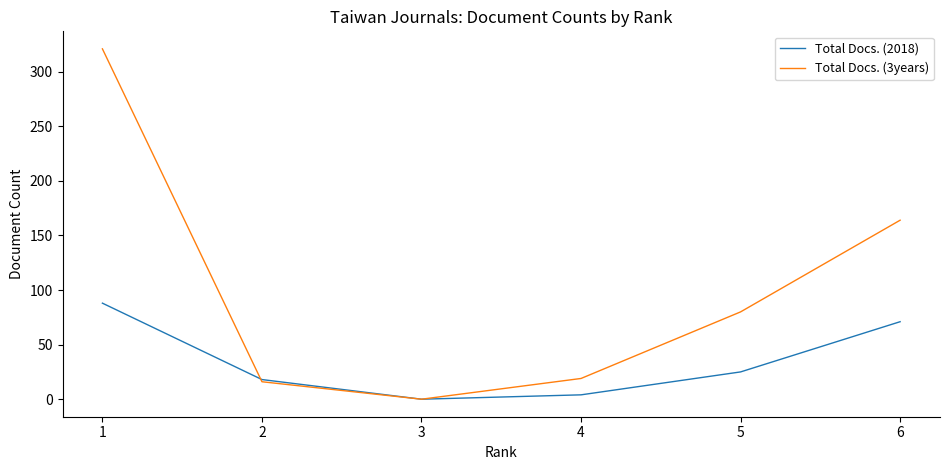

How many lines are shown in the chart?

2